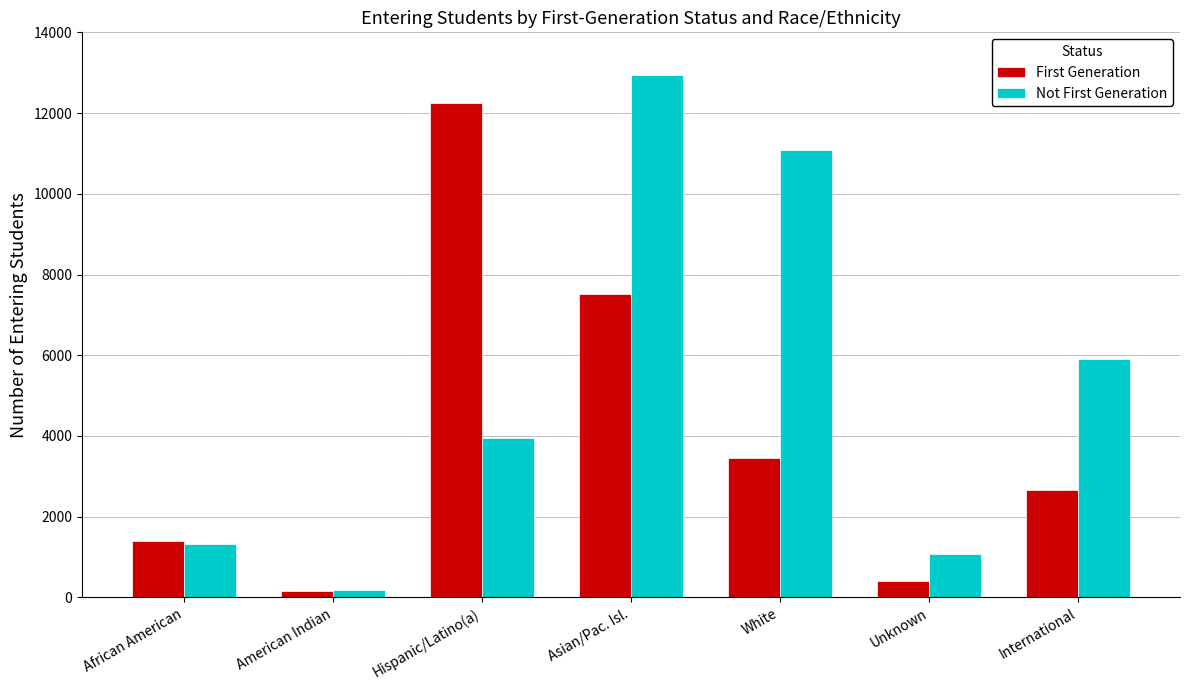

What is the approximate value of First Generation at White?

3444